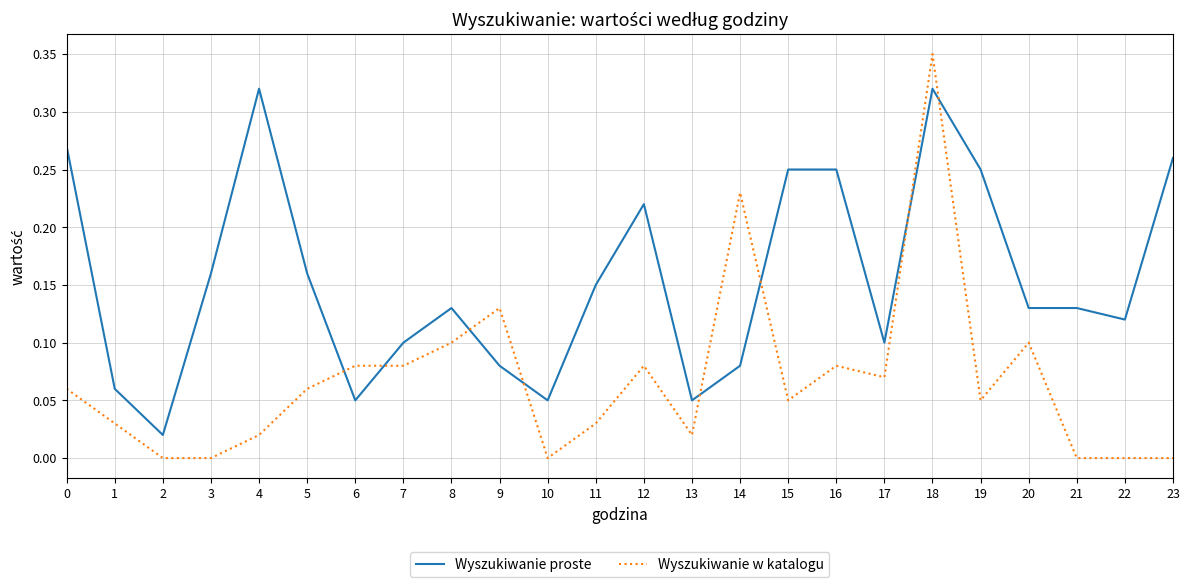

At 17, list the series in order from smallest to largest.

Wyszukiwanie w katalogu, Wyszukiwanie proste